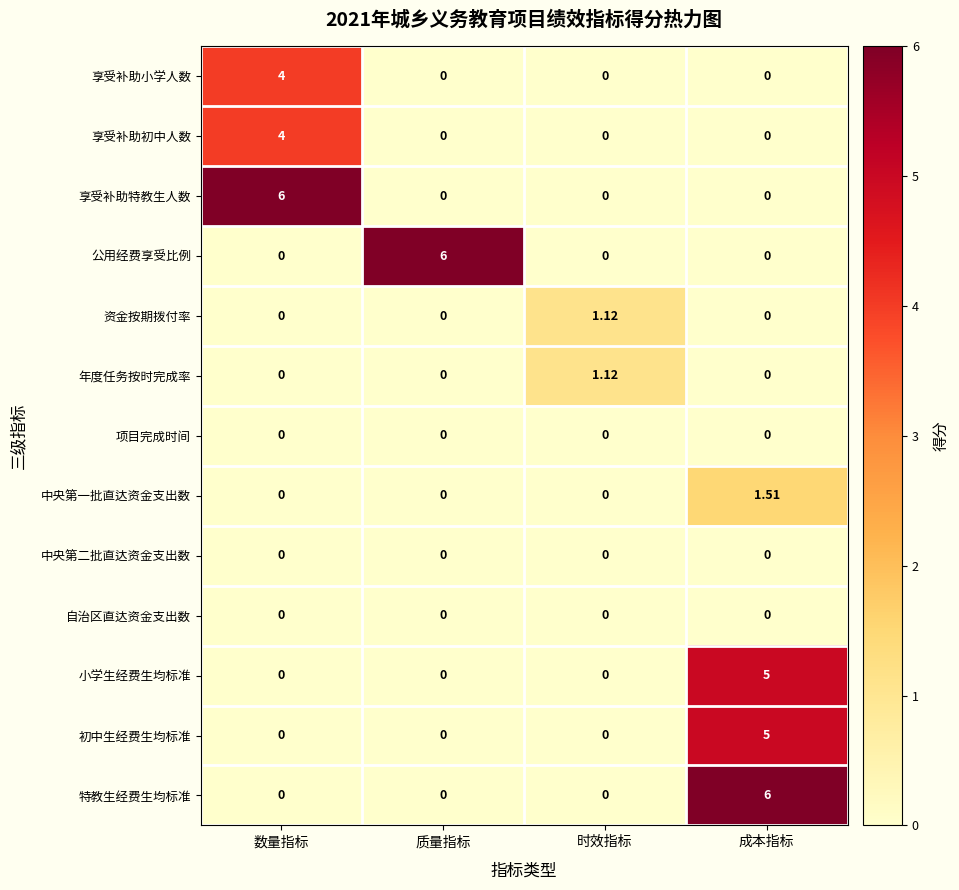

At which category is the sum across all series the highest?

成本指标